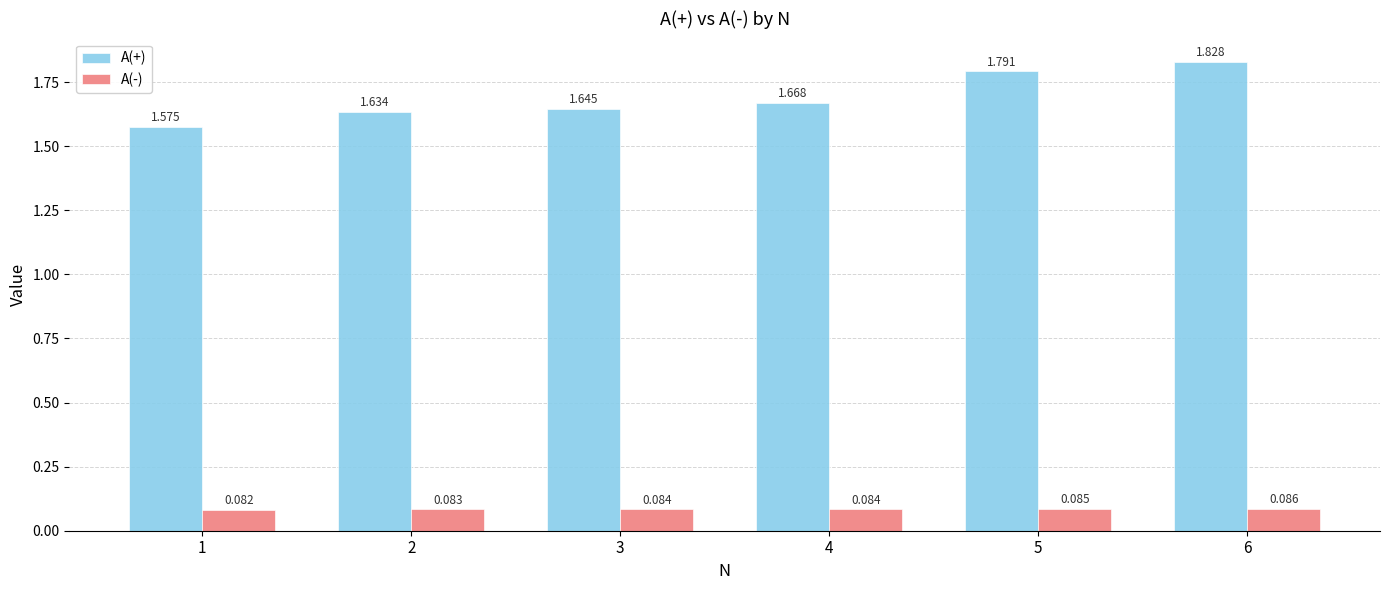

What is the difference between the maximum and minimum values in the A(+) series?

0.3